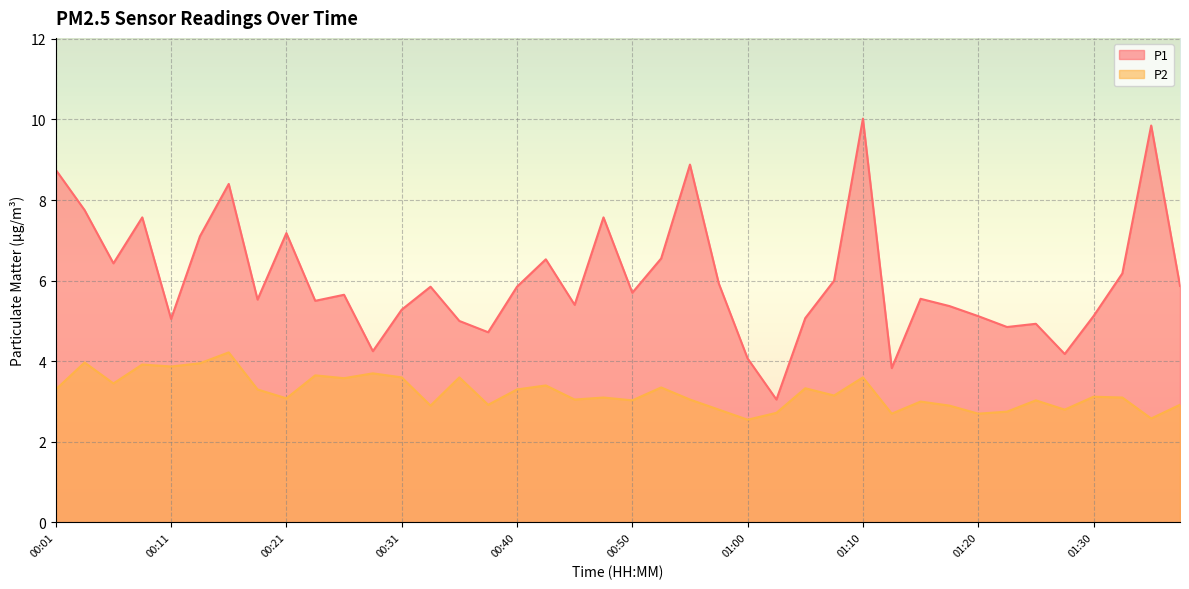

What is the difference between the maximum and second lowest values in the P2 series?

1.6